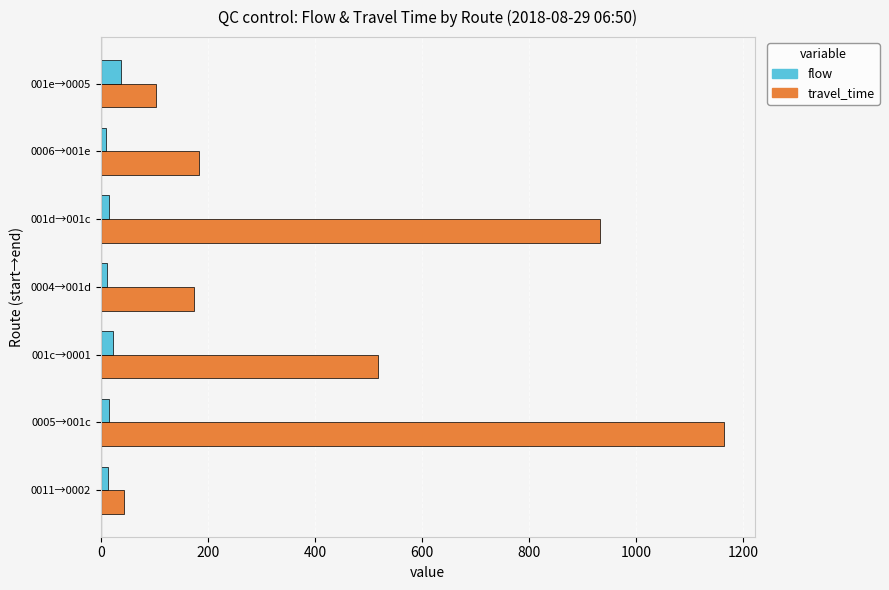

The value of travel_time at 0004→001d is 175. True or false?

True